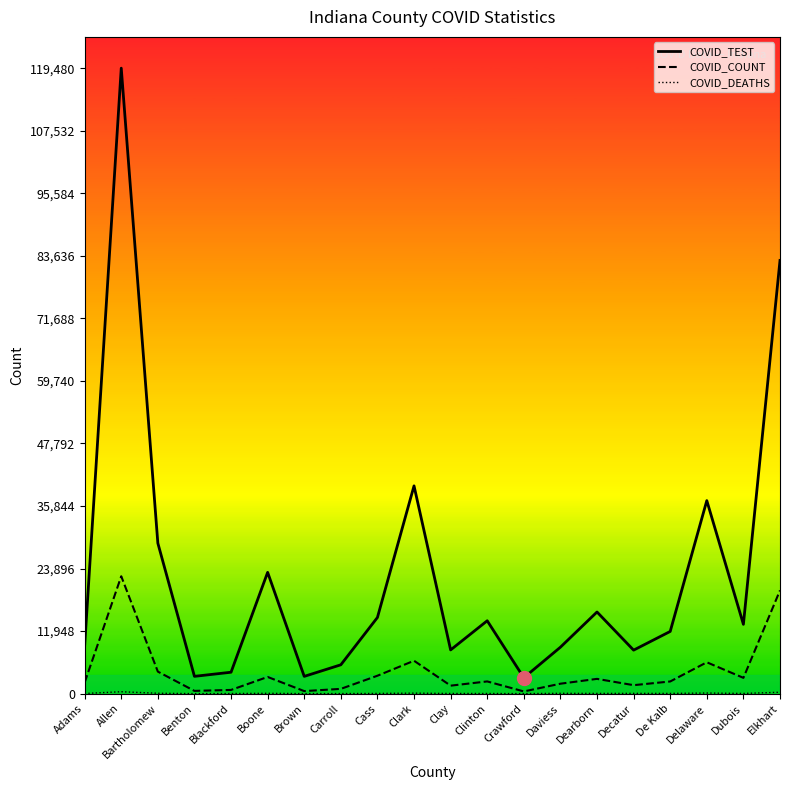

Which series has the largest total across all categories?

COVID_TEST